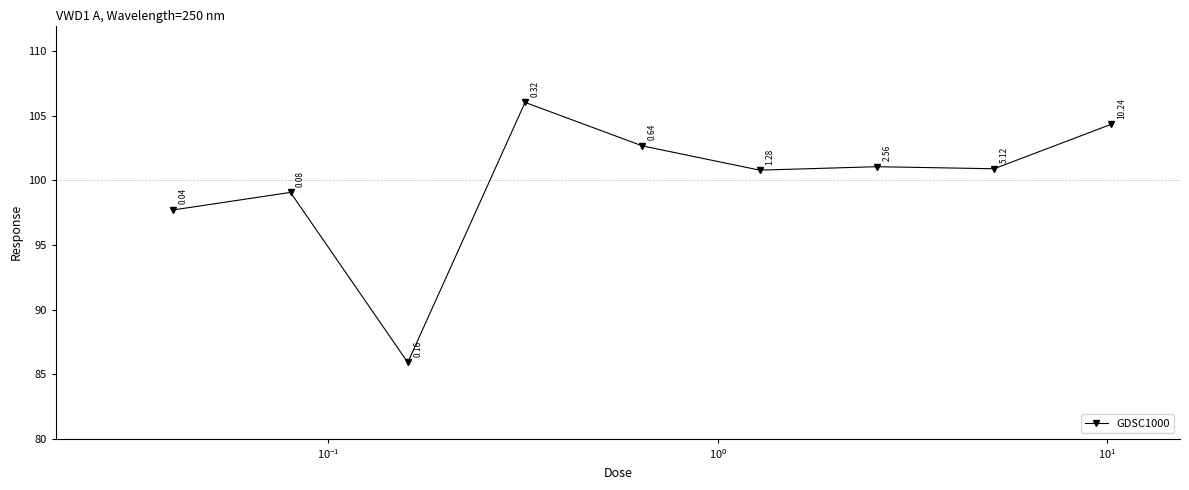

What is the sum of all values?

898.5